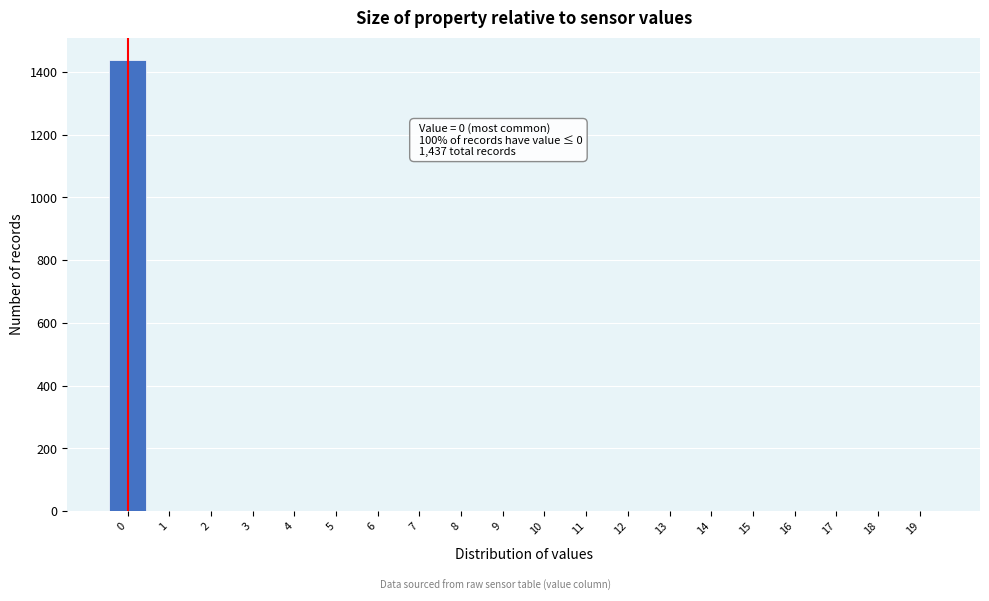

Reading left to right, transcribe all the data shown in this chart.

0=1437	1=0	2=0	3=0	4=0	5=0	6=0	7=0	8=0	9=0	10=0	11=0	12=0	13=0	14=0	15=0	16=0	17=0	18=0	19=0